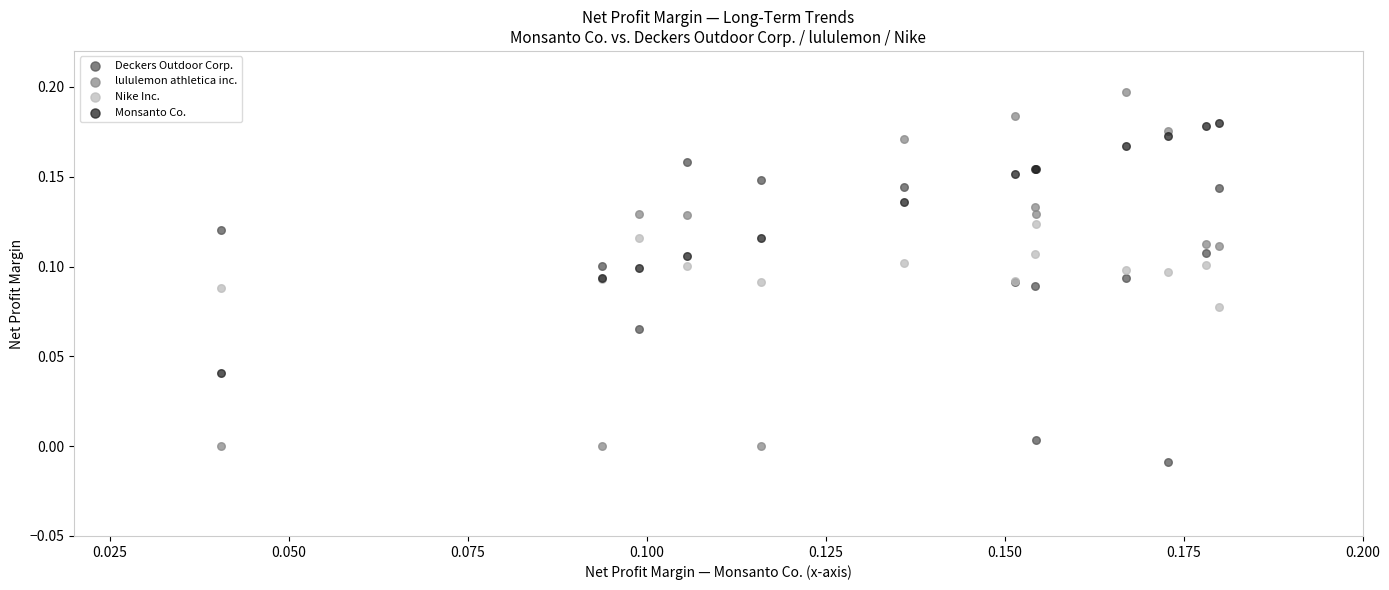

Which series has the largest Y range (max minus min)?

lululemon athletica inc.